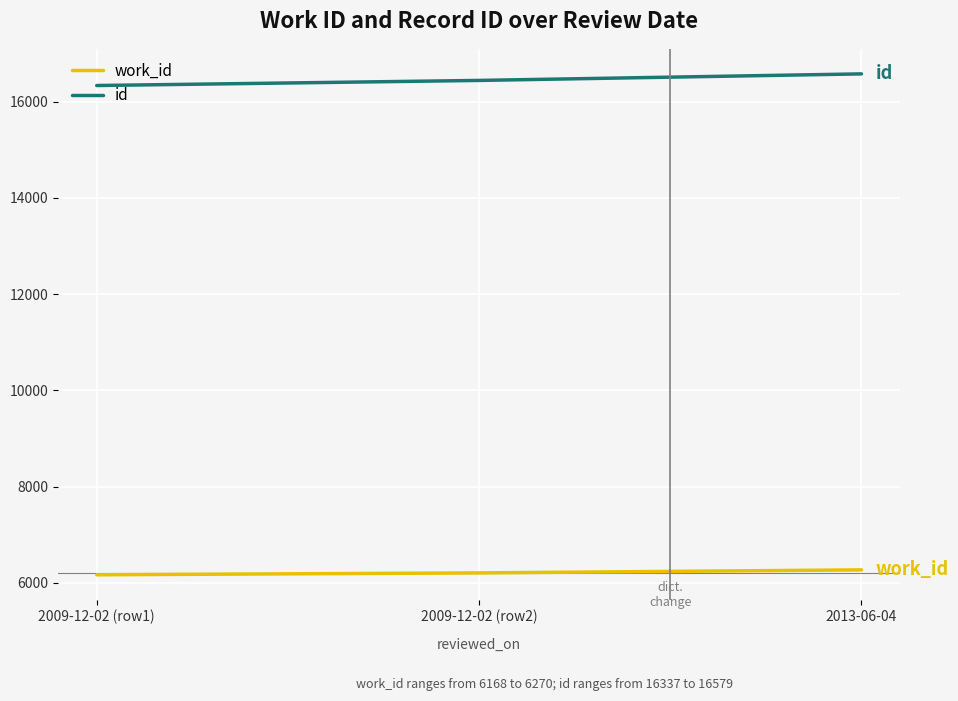

What value does the id series have at 2013-06-04, to the nearest 50?

16600